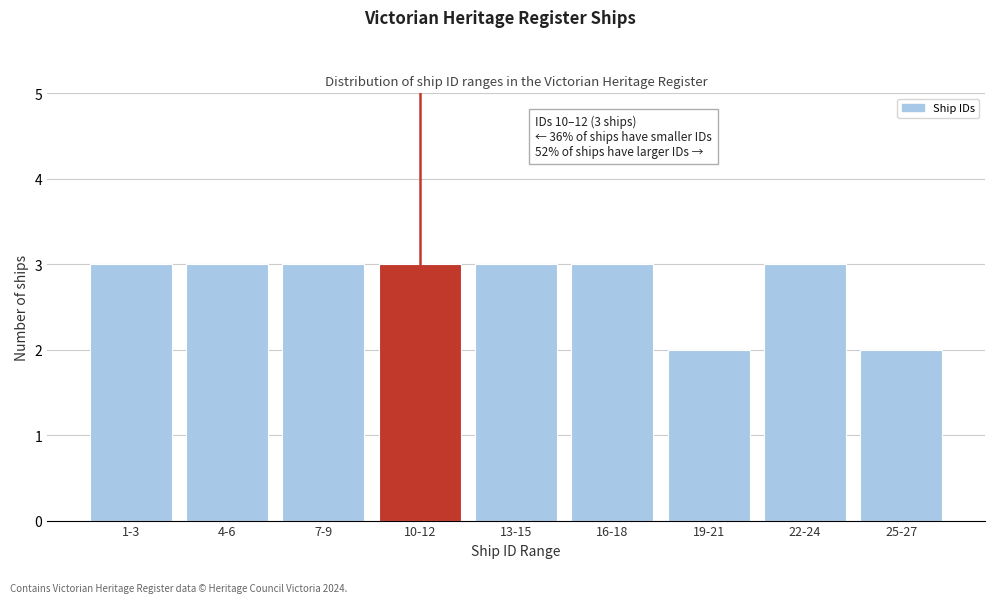

Reading left to right, extract all data points from this chart.

1-3=3	4-6=3	7-9=3	10-12=3	13-15=3	16-18=3	19-21=2	22-24=3	25-27=2